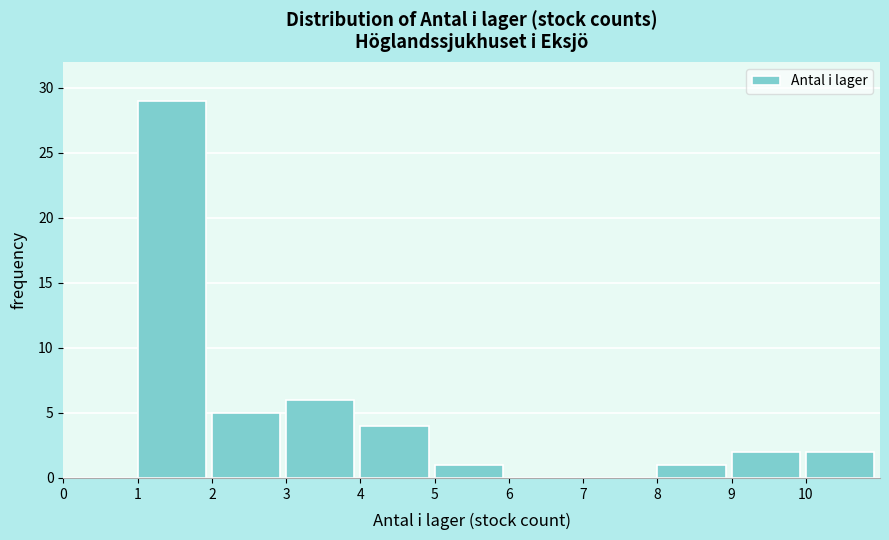

Reading left to right, list every bar in this chart as the range it spans on the x-axis followed by its height. The values are not printed on the chart, so give them approximately, as read against the axis.

0 to 1: 0
1 to 2: 29
2 to 3: 5
3 to 4: 6
4 to 5: 4
5 to 6: 1
6 to 7: 0
7 to 8: 0
8 to 9: 1
9 to 10: 2
10 to 11: 2